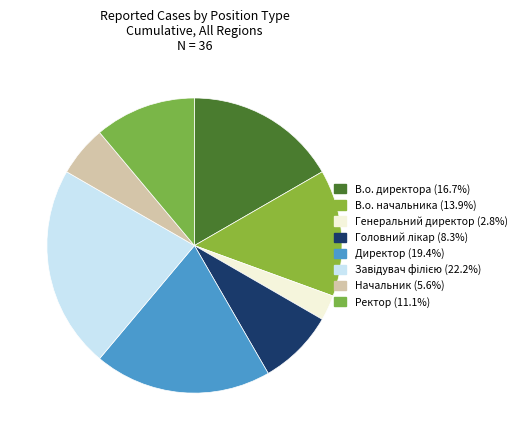

To the nearest percent, what is the difference between the Головний лікар and Ректор slice percentages?

3%